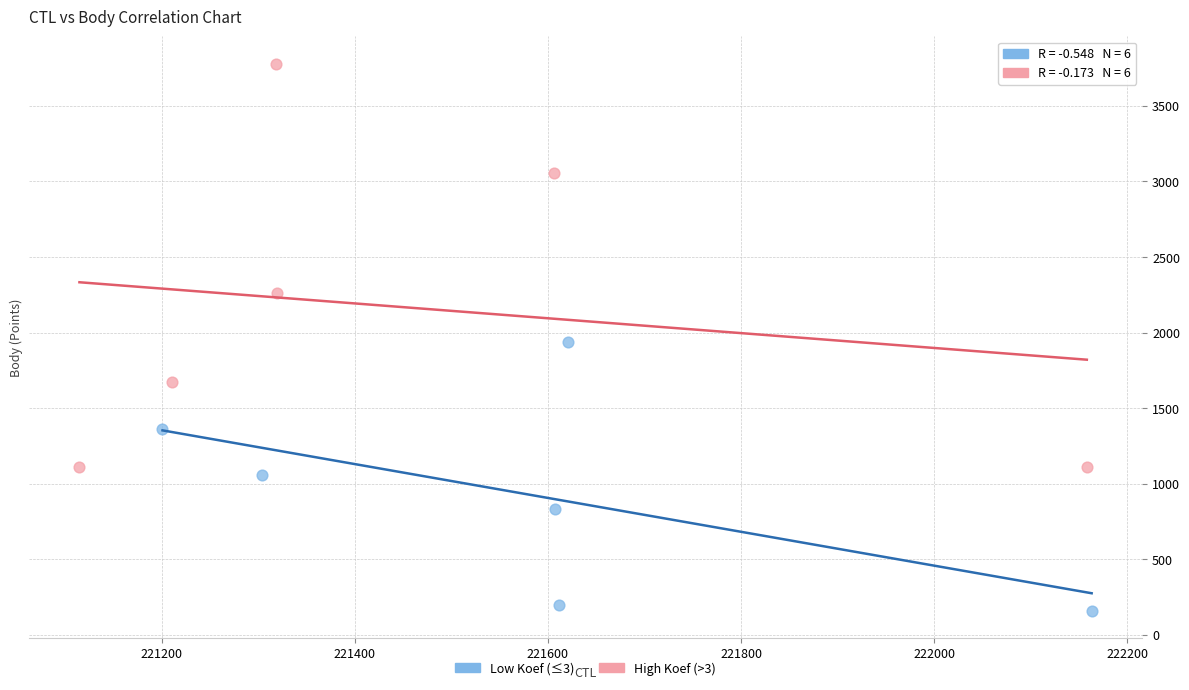

What are all the series names shown in the legend?

Low Koef (≤3), High Koef (>3)